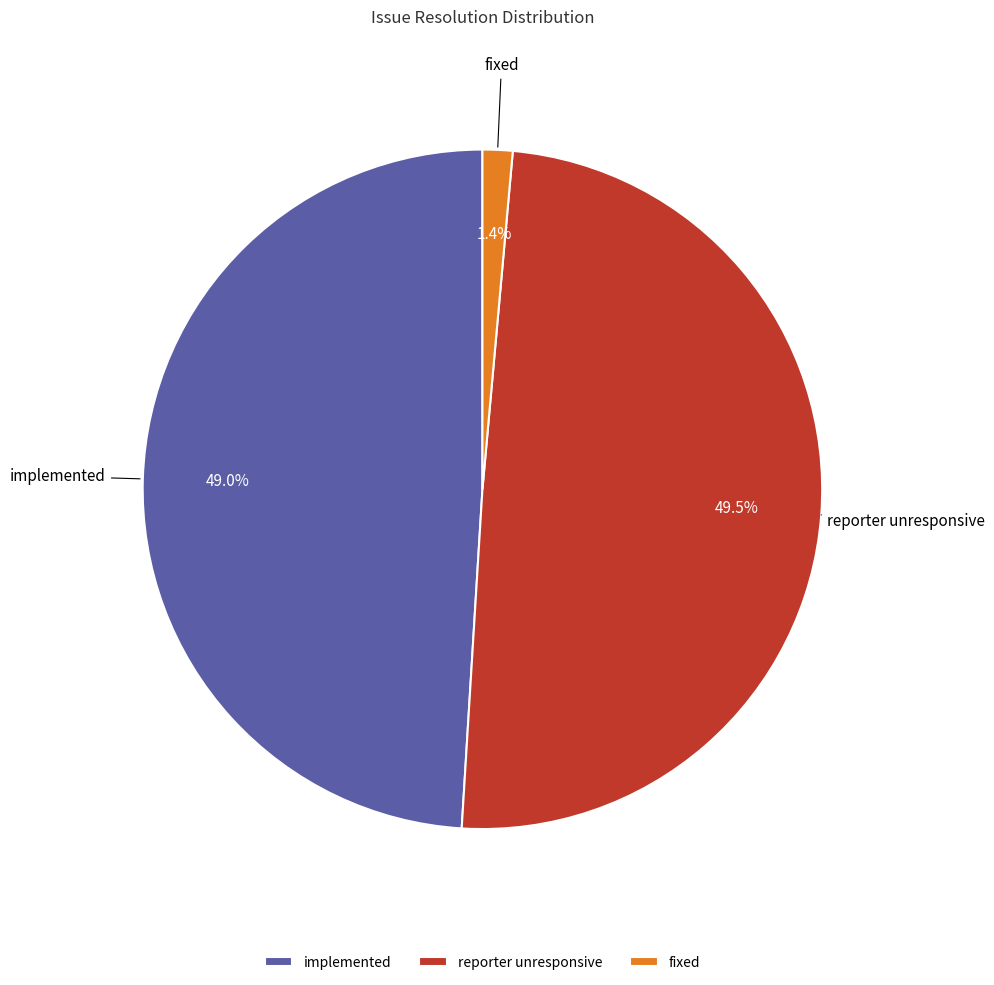

How many slices are in this pie chart?

3